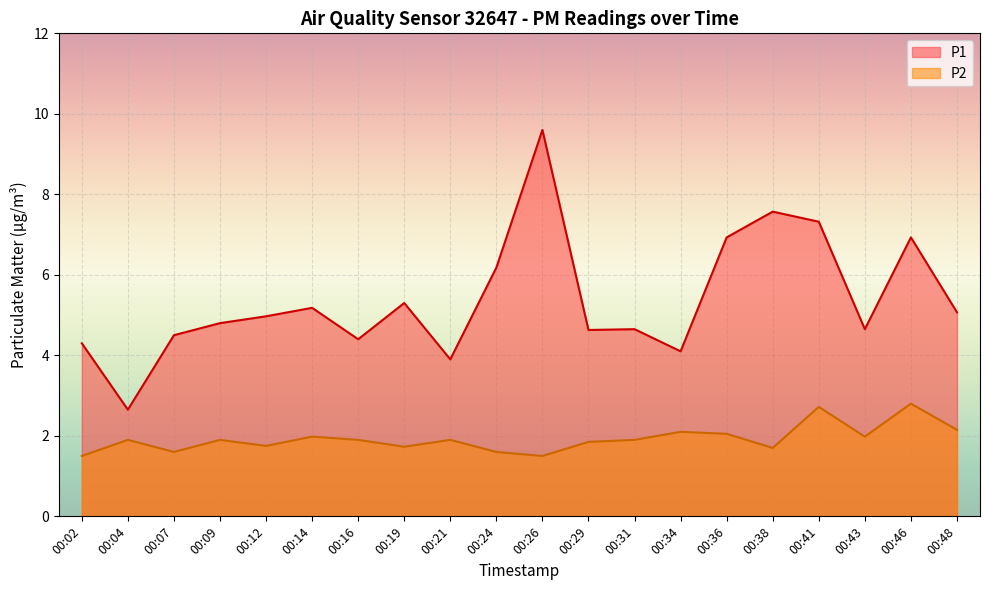

What is the difference between the maximum and minimum values in the P2 series?

1.3